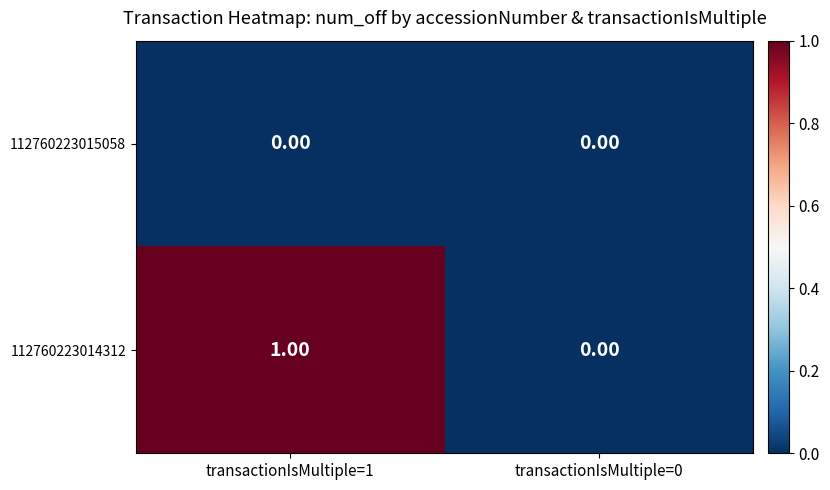

Which series has the largest total across all categories?

112760223014312